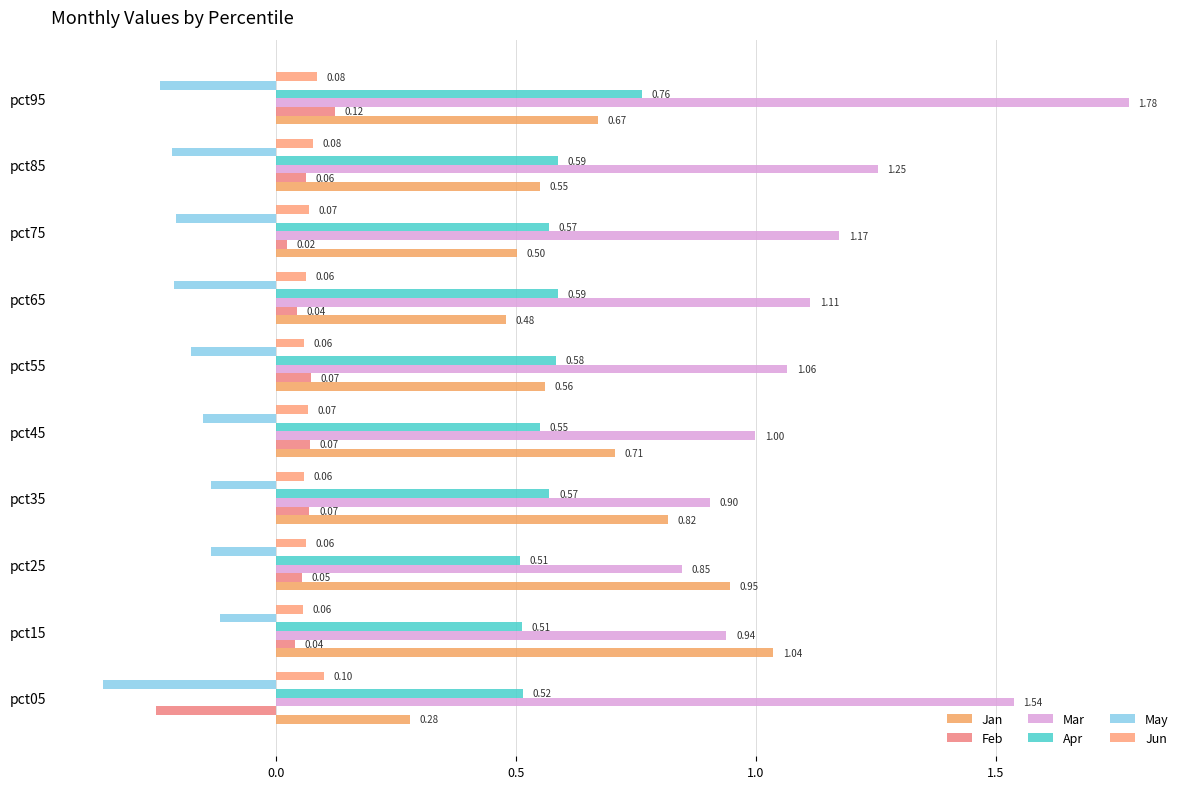

Which series has the widest spread of values?

Mar